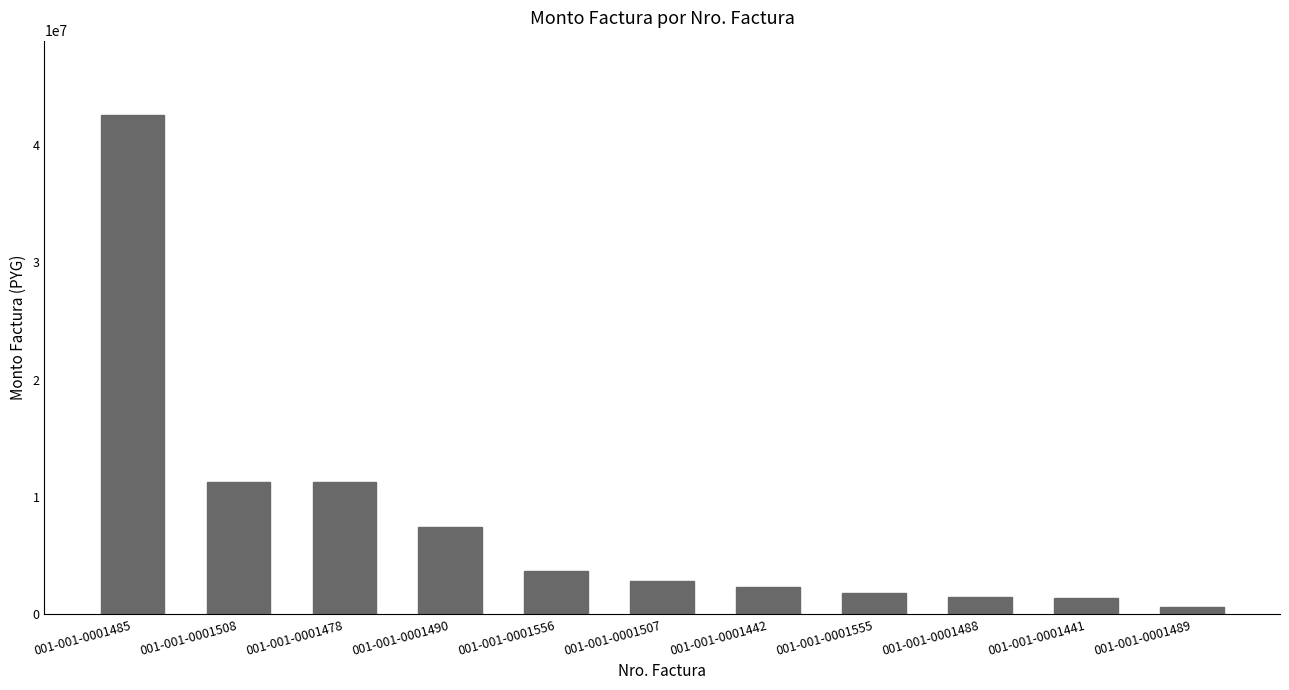

What position from the left is 001-001-0001507?

6